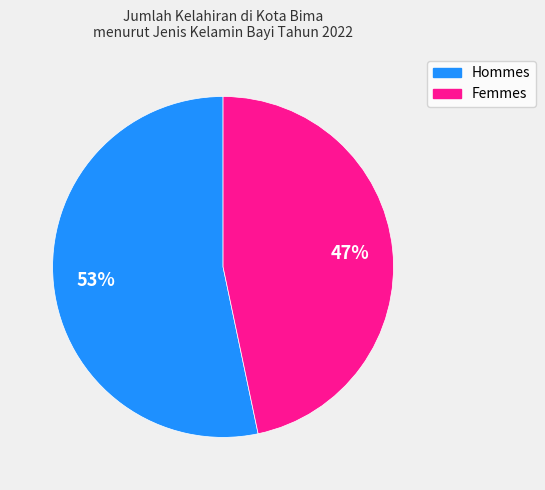

To the nearest percent, what is the average slice percentage?

50%